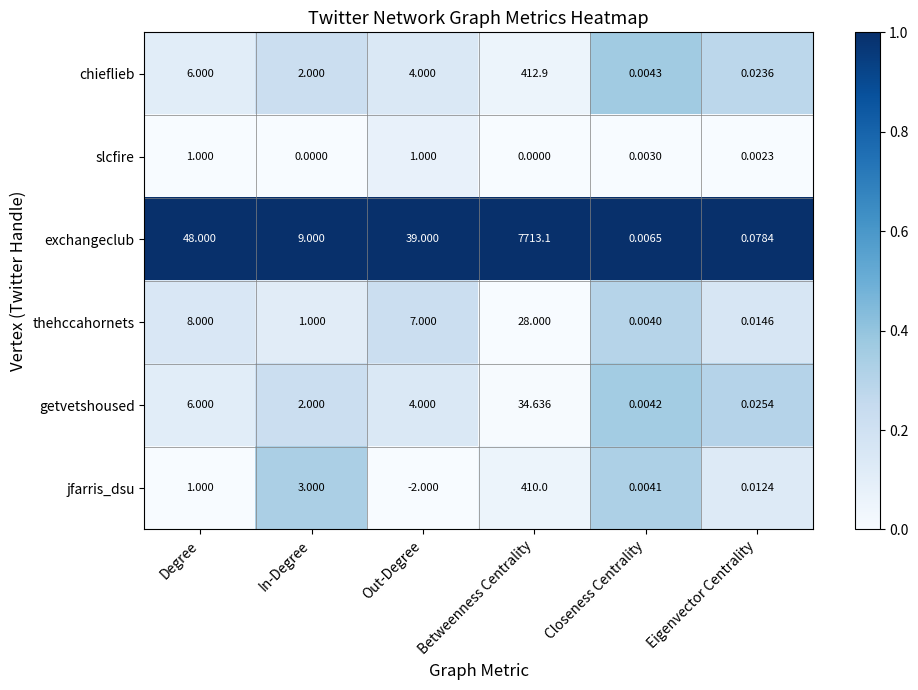

Which series has the largest total across all categories?

exchangeclub